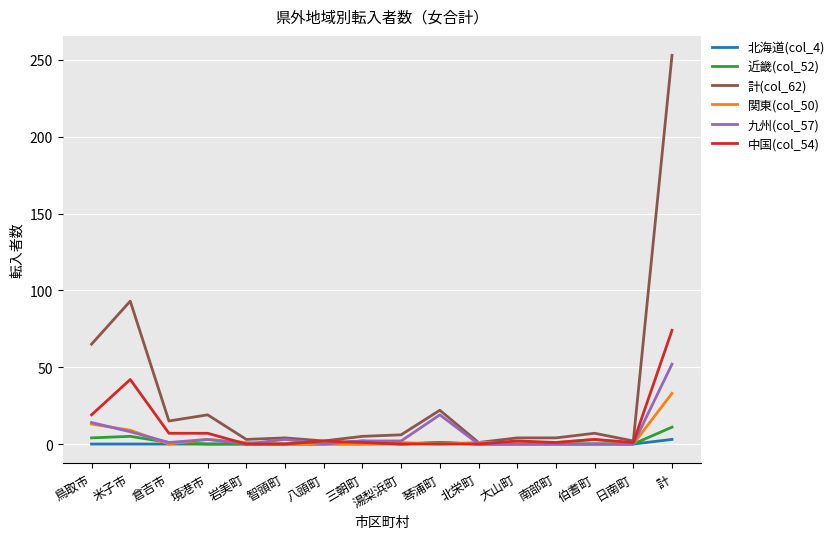

Where is 中国(col_54) nearest to the value 37?

米子市